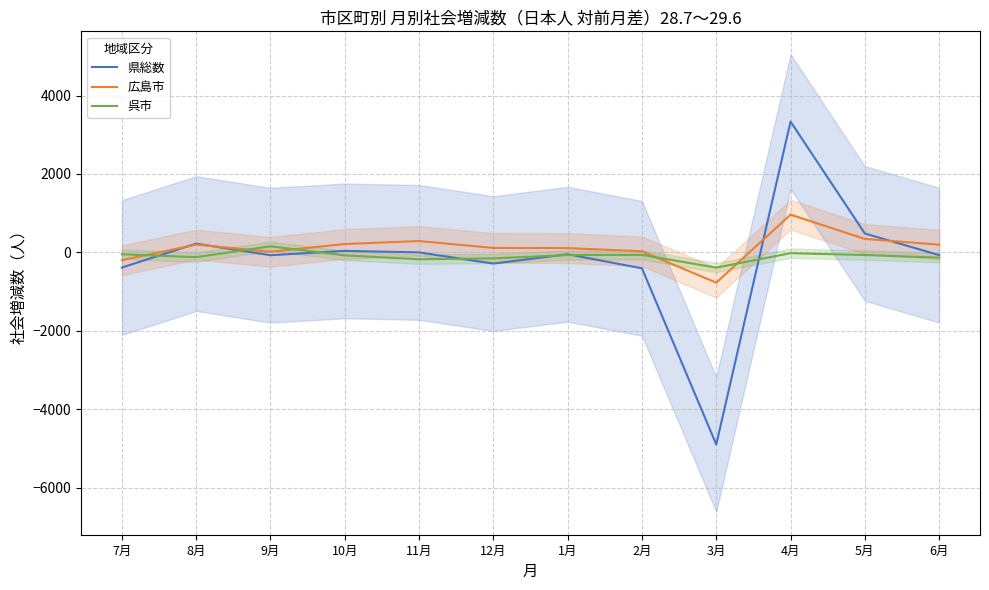

In 広島市, how many points are higher than both neighbors (excluding endpoints)?

3